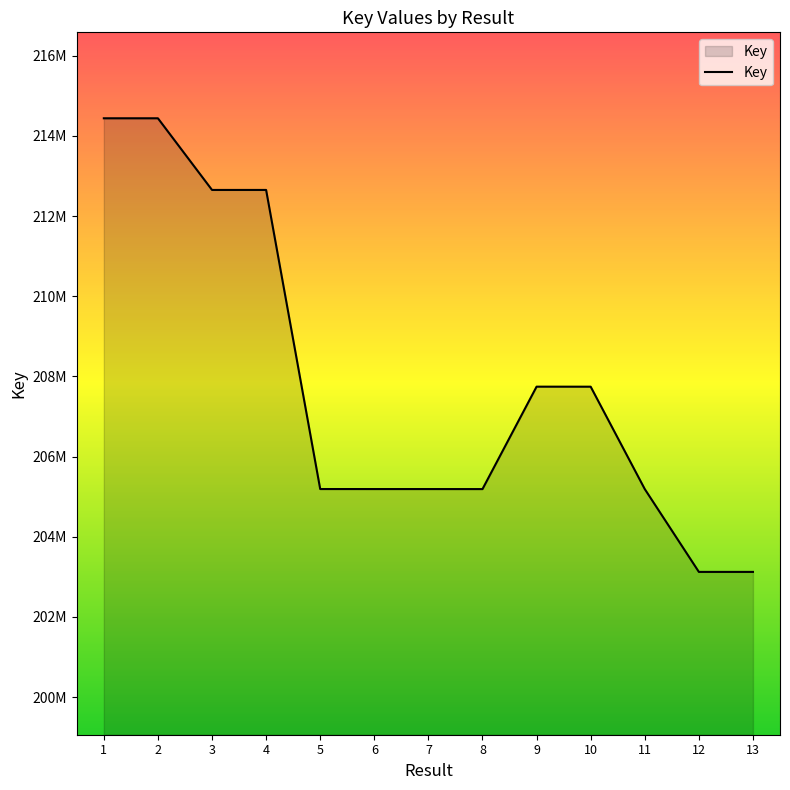

Does the chart display data point markers on the line(s)?

No